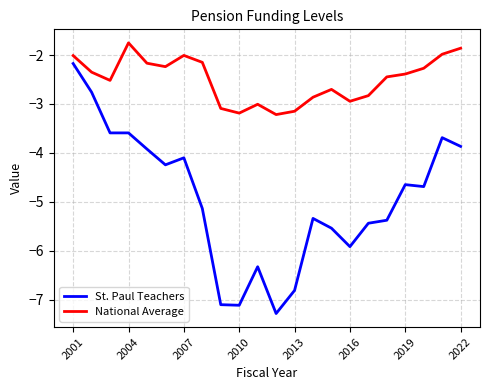

Rank the series by their average value, from highest to lowest.

National Average, St. Paul Teachers